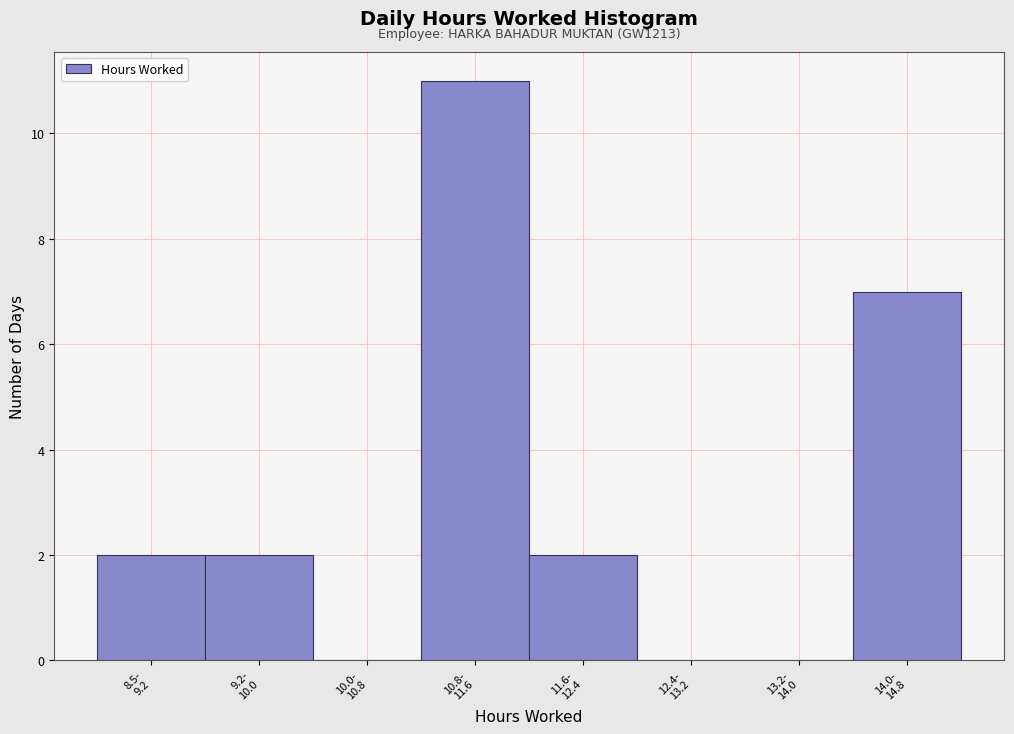

What is the sum of all values?

24